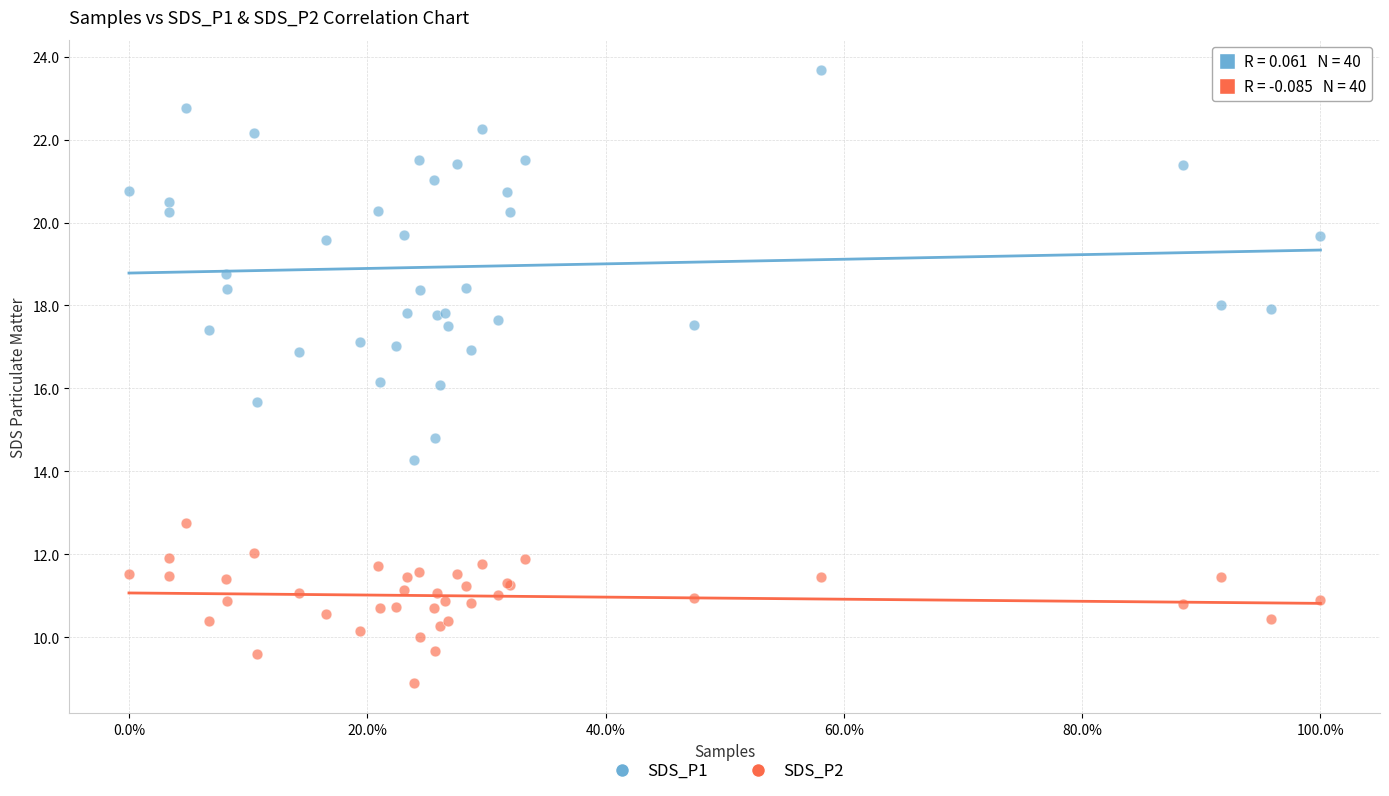

Which series reaches the maximum Y coordinate?

SDS_P1